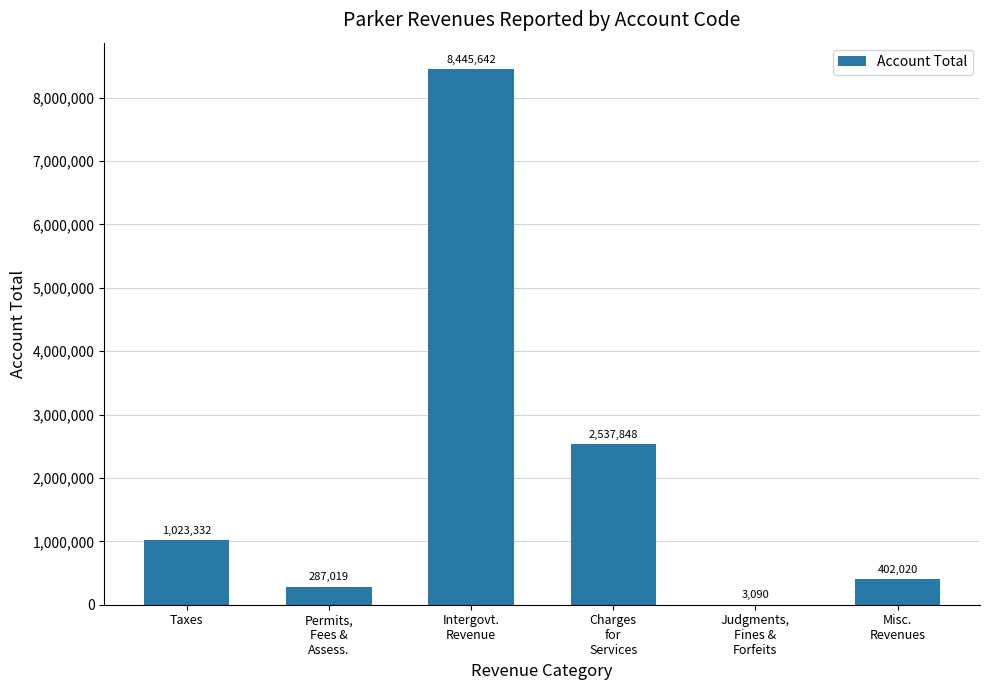

How many distinct data groups are displayed?

1